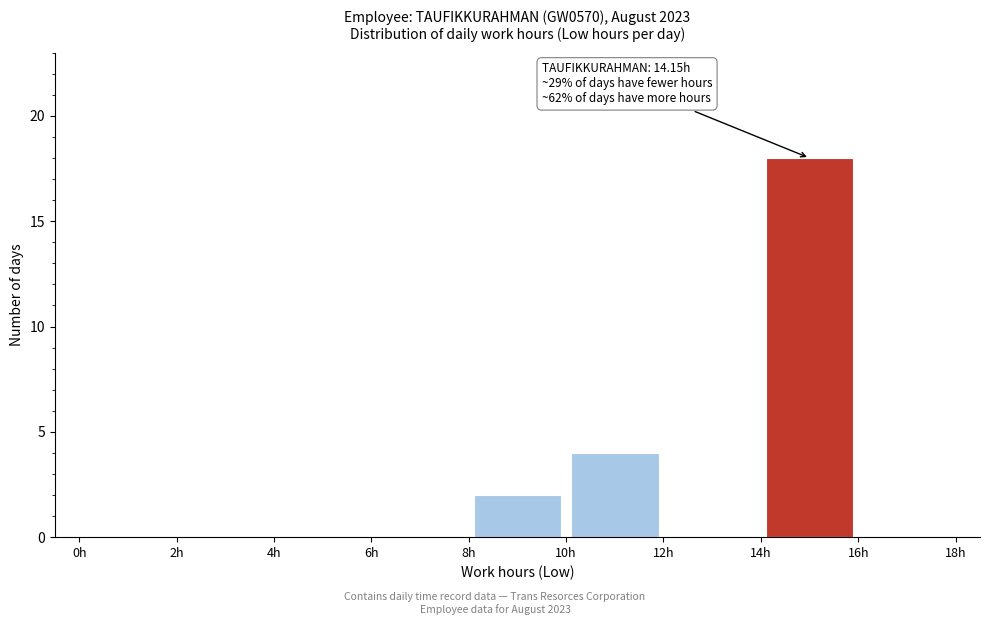

Over which range of the x-axis is the bar tallest?

14 to 16